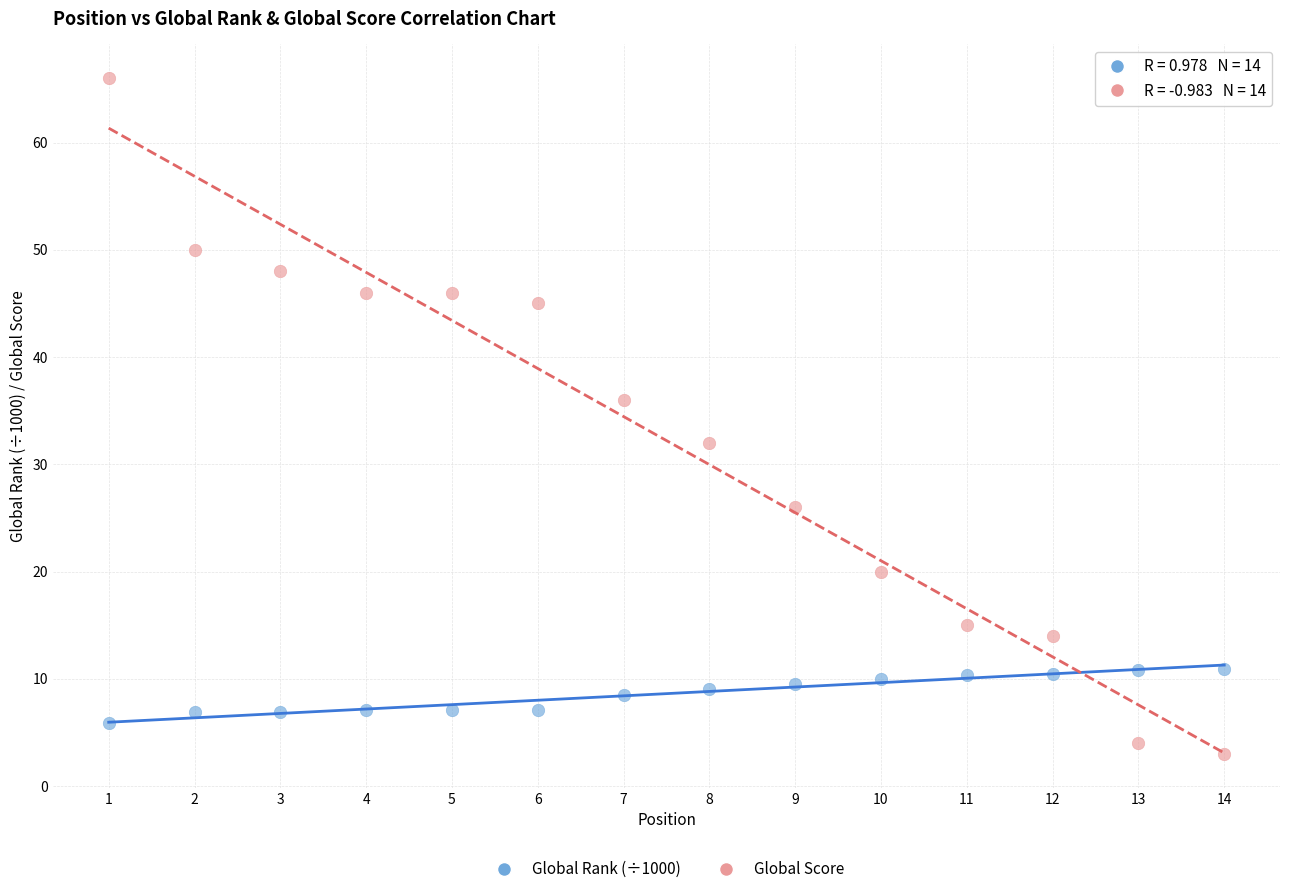

What is the X range (max minus min) for the scatter plot?

13.0